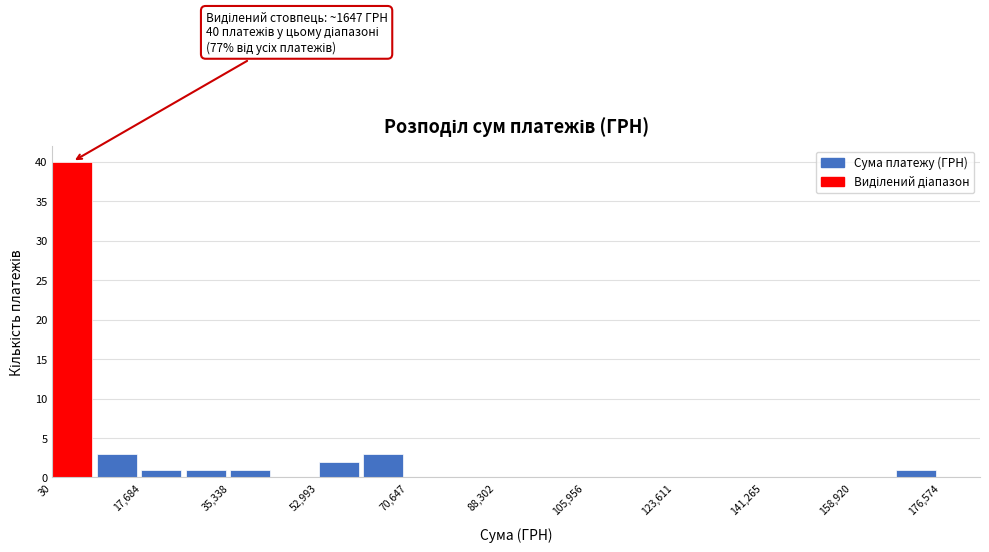

Which range on the x-axis has the tallest bar?

0 to 8000